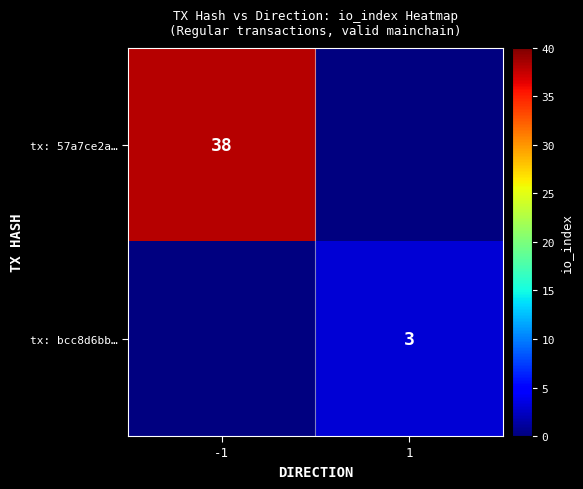

Is it true that tx: 57a7ce2a… equals 38 at -1?

True